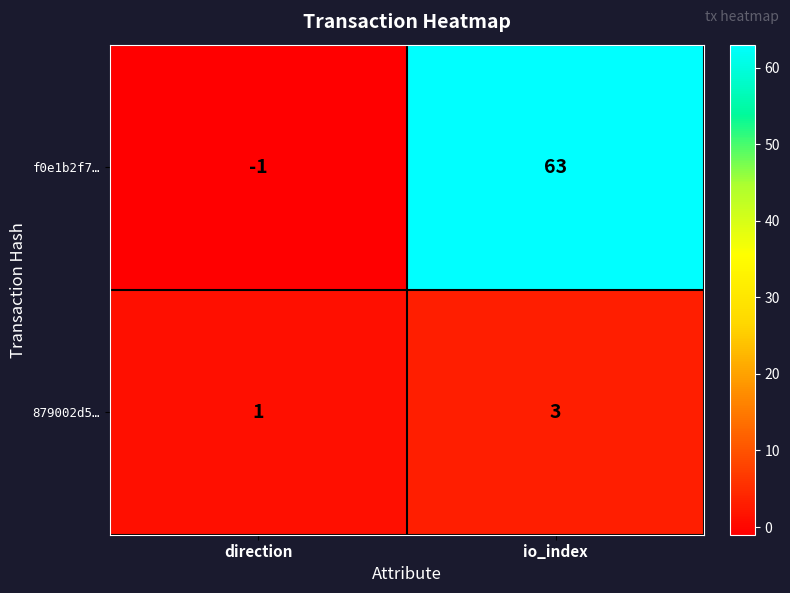

True or false: 879002d5… has a value of 0 at direction.

False